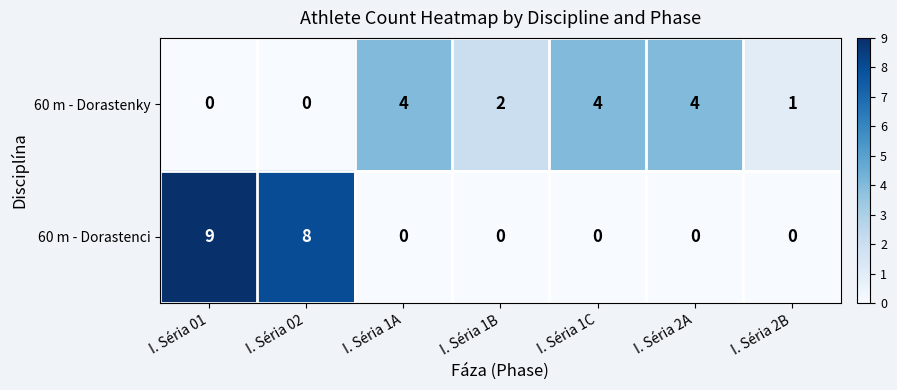

Which series changed the most between I. Séria 1B and I. Séria 1C?

60 m - Dorastenky